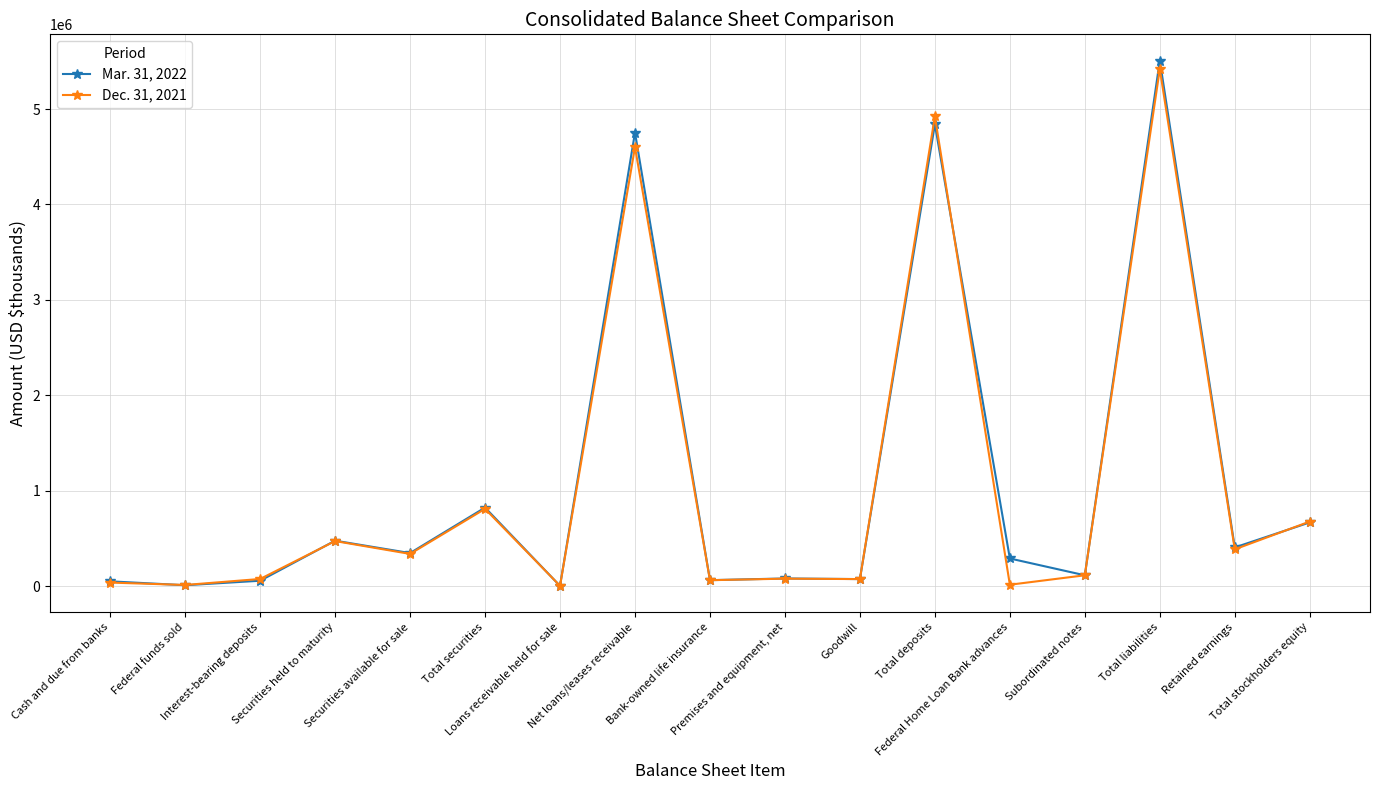

What is the difference between the highest and lowest values at Net loans/leases receivable?

151671